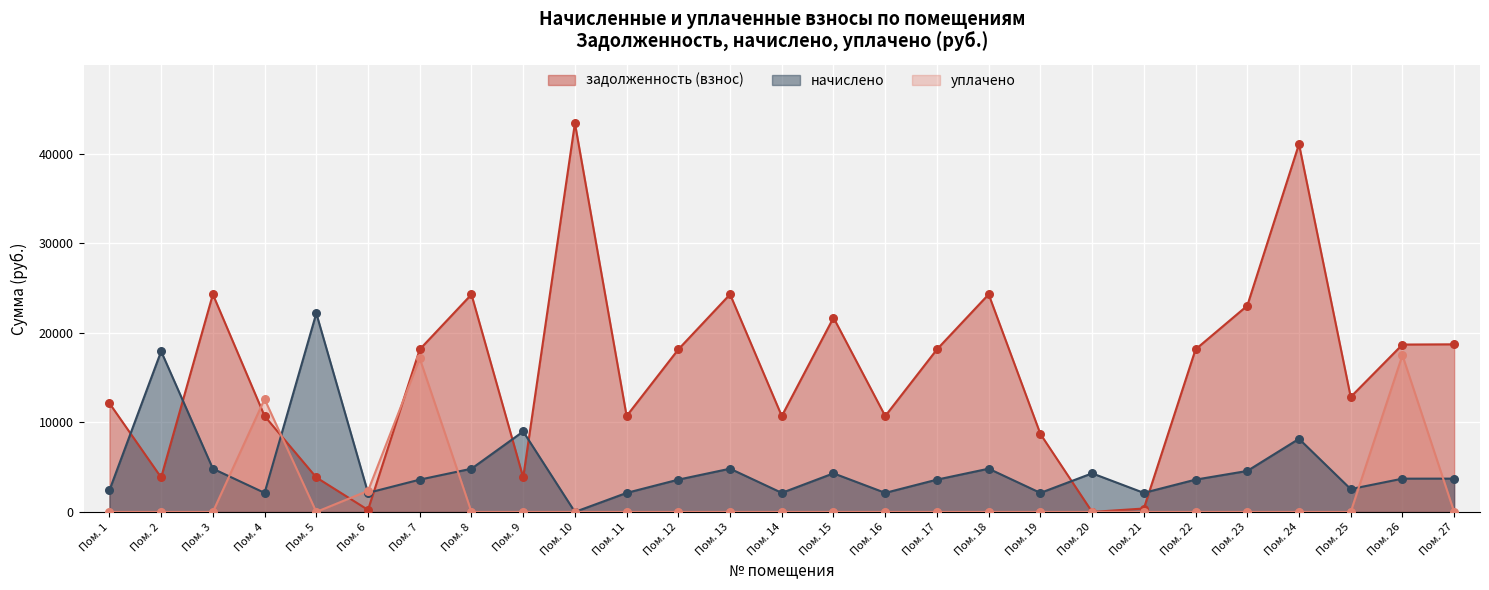

What are all the series names shown in the legend?

задолженность (взнос), начислено, уплачено